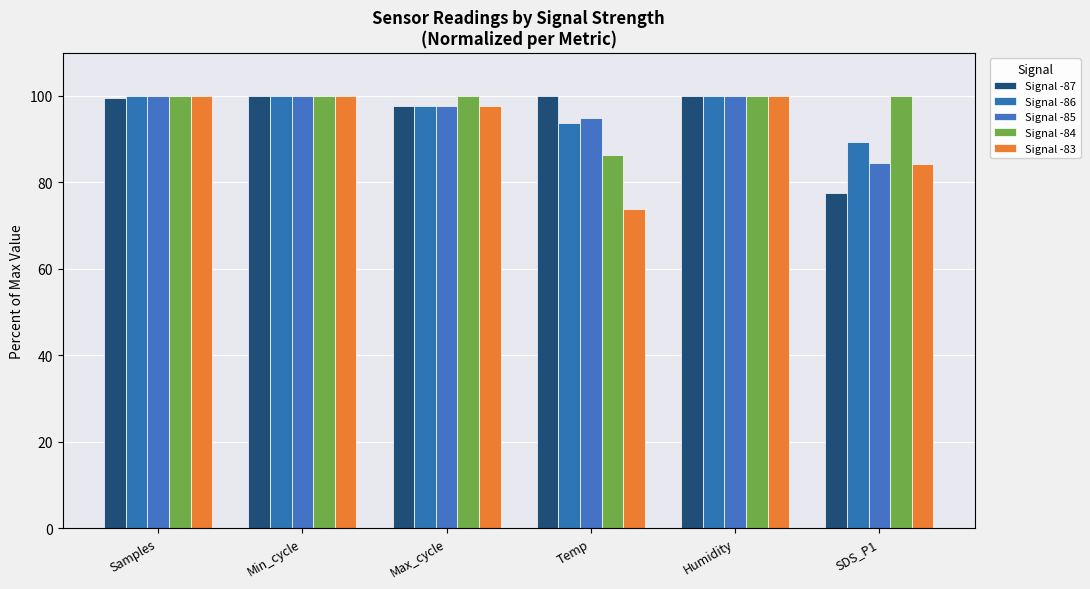

The Signal -85 series shows 154.5 at Humidity. True or false?

False